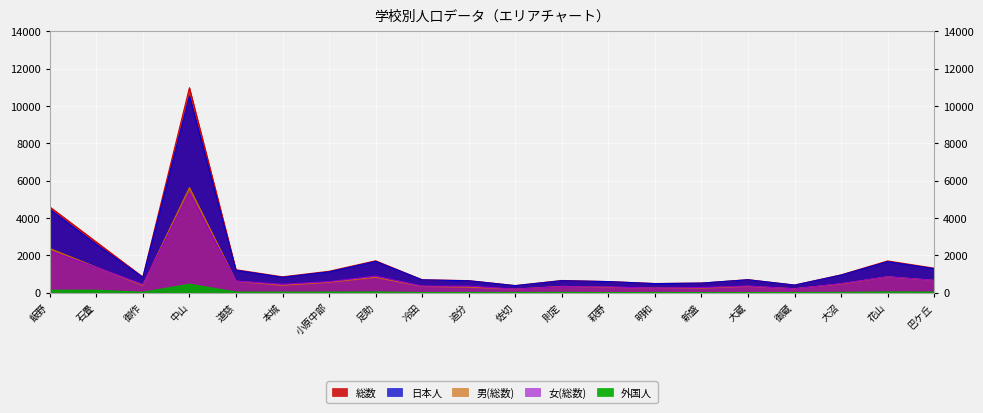

What is the difference between the maximum and minimum values in the 総数 series?

10598